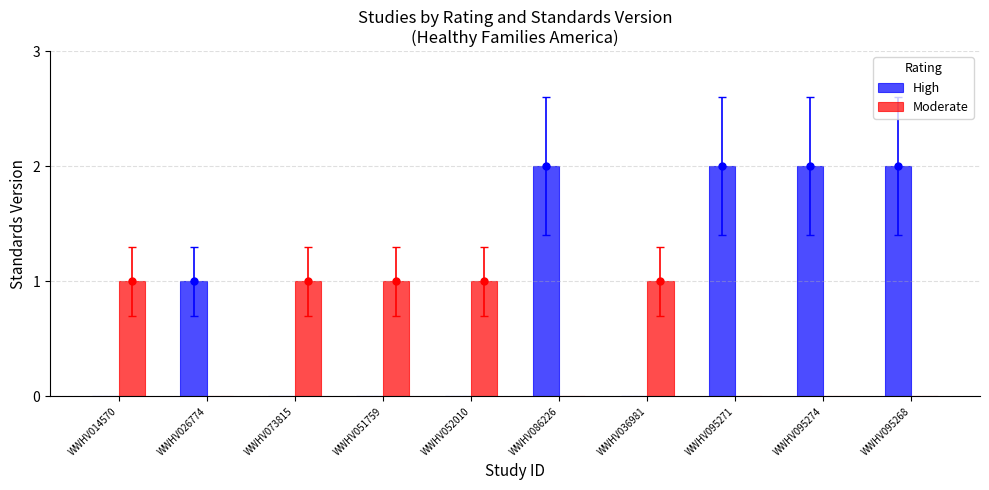

The Moderate series shows 1 at WWHV095271. True or false?

False